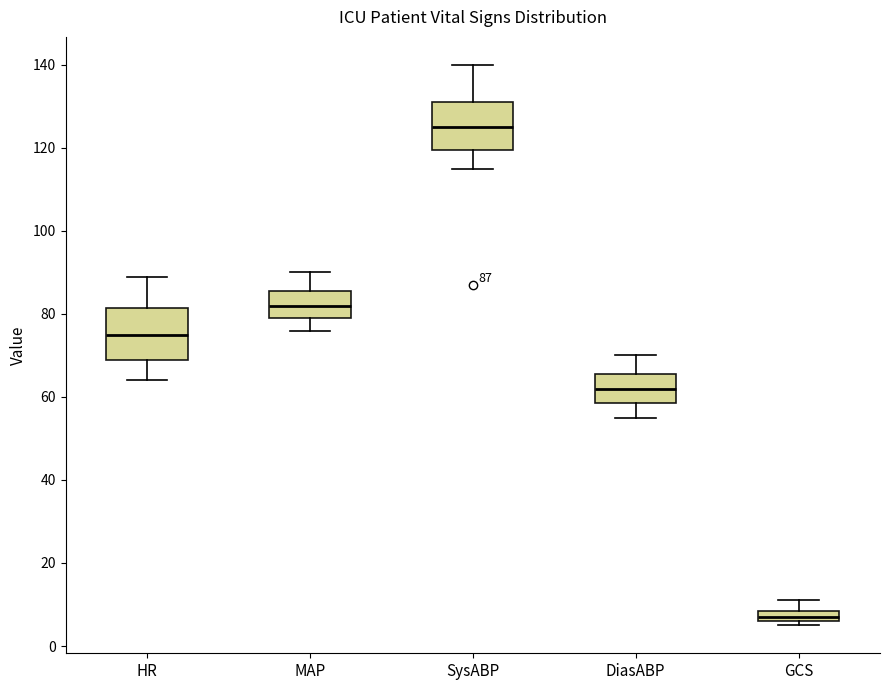

Which box has the lowest median line?

GCS